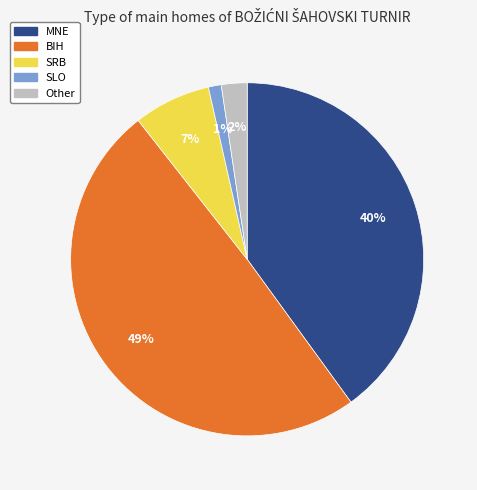

Does any single category account for the majority?

No